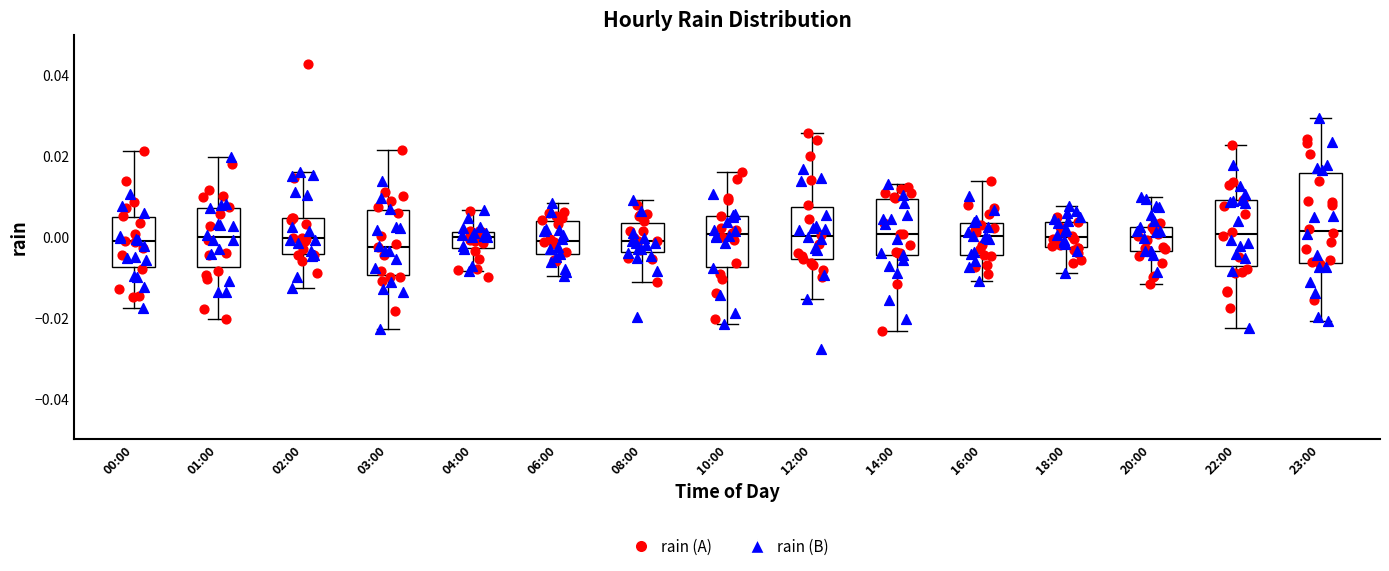

Reading left to right, transcribe this box plot: for each box, give where its median line is, the range the box spans, and where its two whiskers end, as read against the y-axis. The values are not printed on the chart, so give them approximately, as read against the axis.

00:00: median -0.002, box -0.008 to 0.004, whiskers -0.018 to 0.022
01:00: median 0.000, box -0.008 to 0.008, whiskers -0.020 to 0.020
02:00: median 0.000, box -0.004 to 0.004, whiskers -0.012 to 0.016
03:00: median -0.002, box -0.010 to 0.006, whiskers -0.022 to 0.022
04:00: median 0.000, box -0.002 to 0.002, whiskers -0.008 to 0.006
06:00: median 0.000, box -0.004 to 0.004, whiskers -0.010 to 0.008
08:00: median 0.000, box -0.004 to 0.004, whiskers -0.012 to 0.010
10:00: median 0.000, box -0.008 to 0.006, whiskers -0.022 to 0.016
12:00: median 0.000, box -0.006 to 0.008, whiskers -0.016 to 0.026
14:00: median 0.000, box -0.004 to 0.010, whiskers -0.024 to 0.014
16:00: median 0.000, box -0.004 to 0.004, whiskers -0.010 to 0.014
18:00: median 0.000, box -0.002 to 0.004, whiskers -0.008 to 0.008
20:00: median 0.000, box -0.004 to 0.002, whiskers -0.012 to 0.010
22:00: median 0.000, box -0.008 to 0.010, whiskers -0.022 to 0.022
23:00: median 0.002, box -0.006 to 0.016, whiskers -0.020 to 0.030